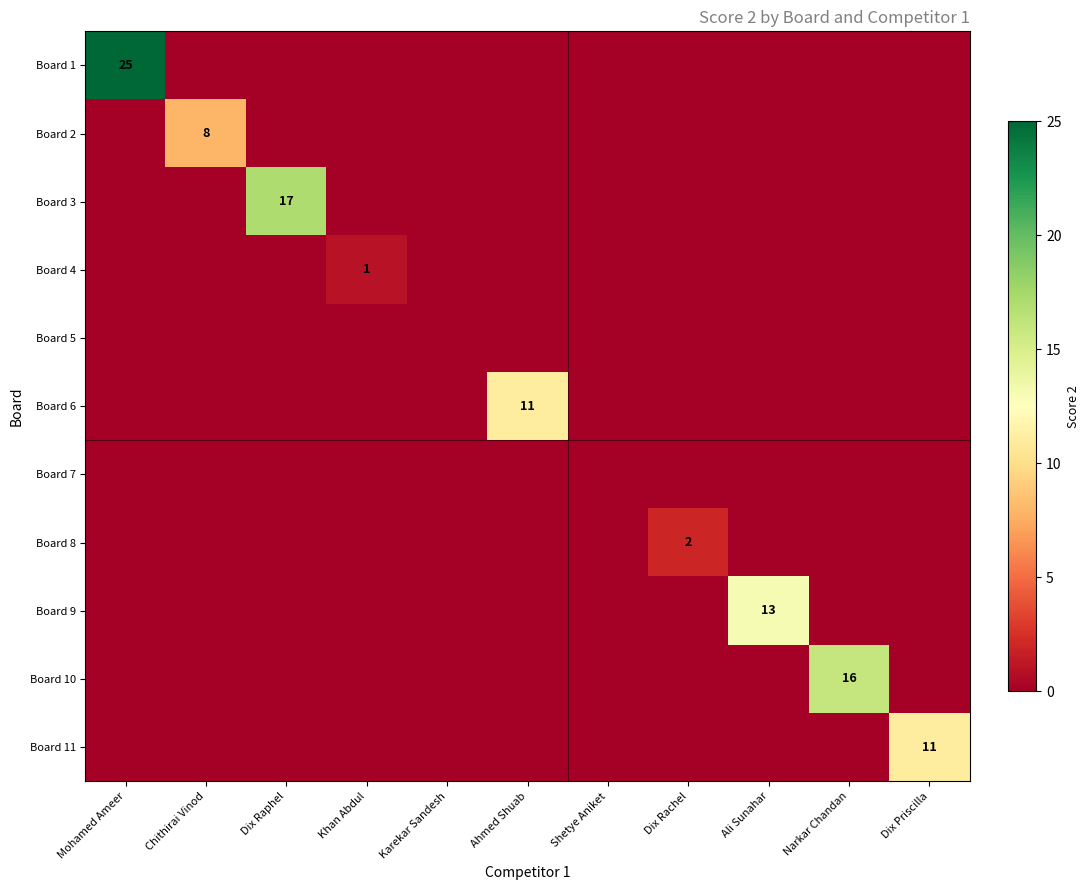

Rank the series by their maximum value, from lowest to highest.

Board 5, Board 7, Board 4, Board 8, Board 2, Board 6, Board 11, Board 9, Board 10, Board 3, Board 1